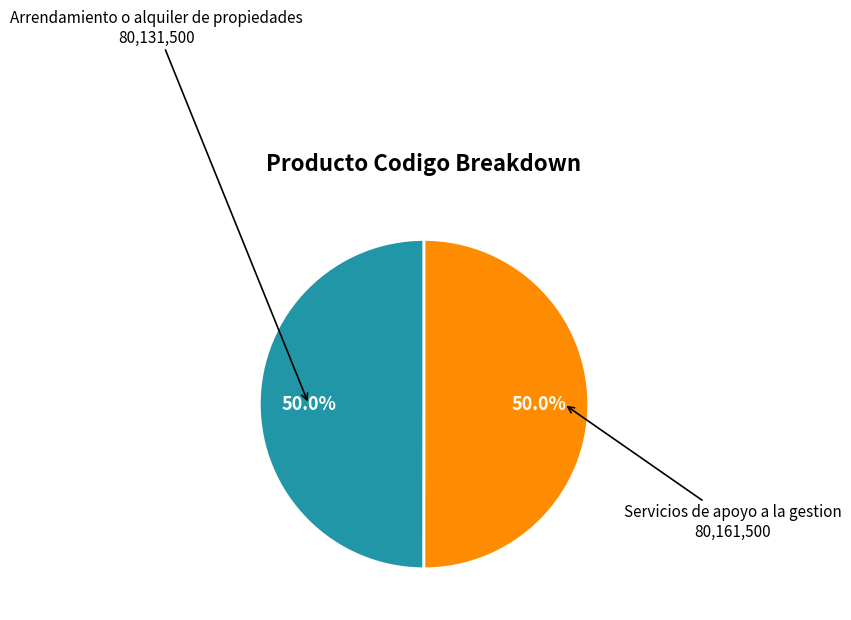

What percentage is NOT represented by Servicios de apoyo a la gestion?

50.0%